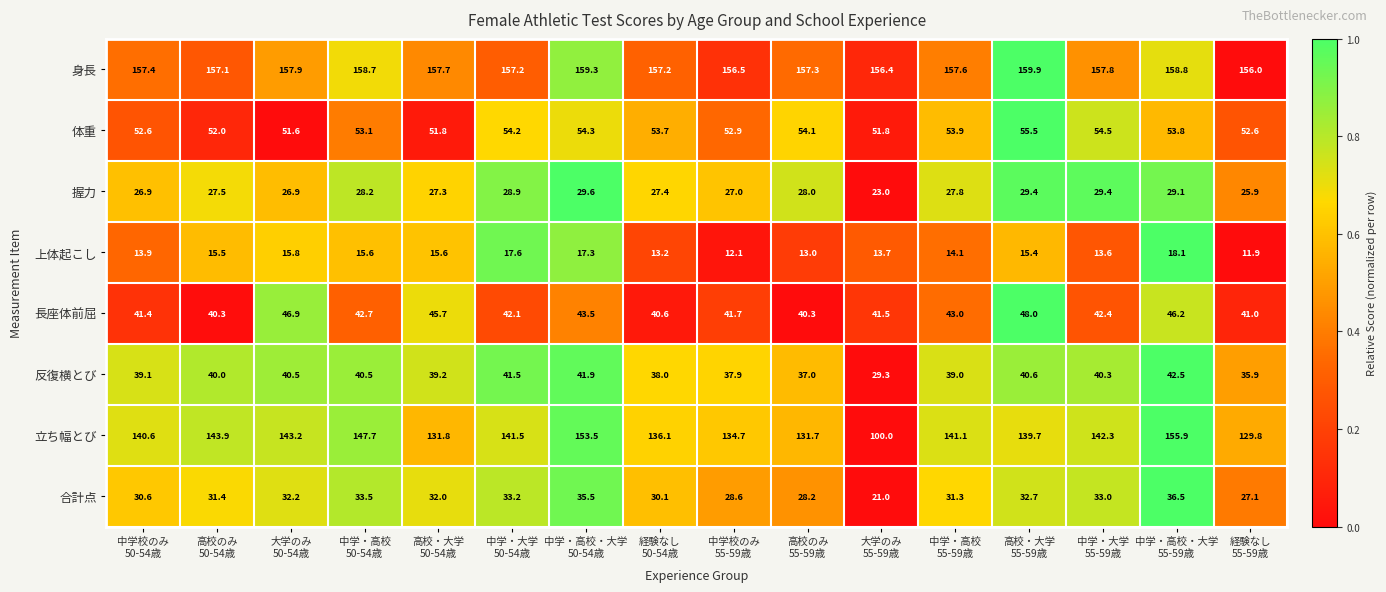

Which series has the largest range (max minus min)?

立ち幅とび